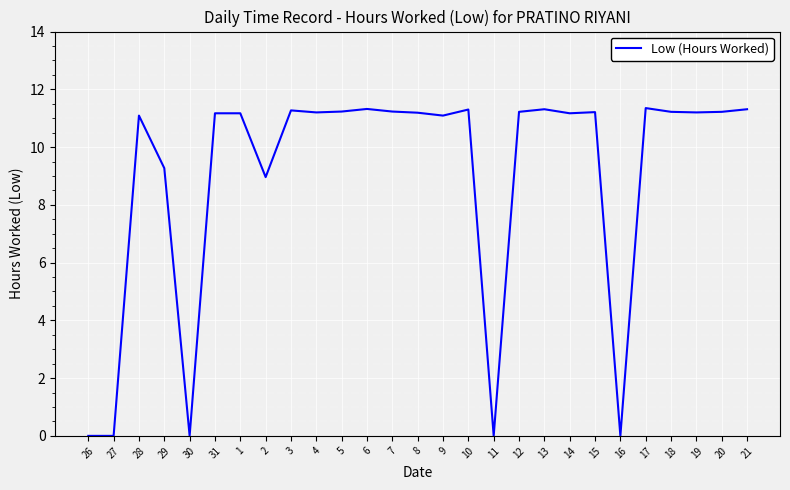

What is the difference between the values at 26 and 19?

11.2